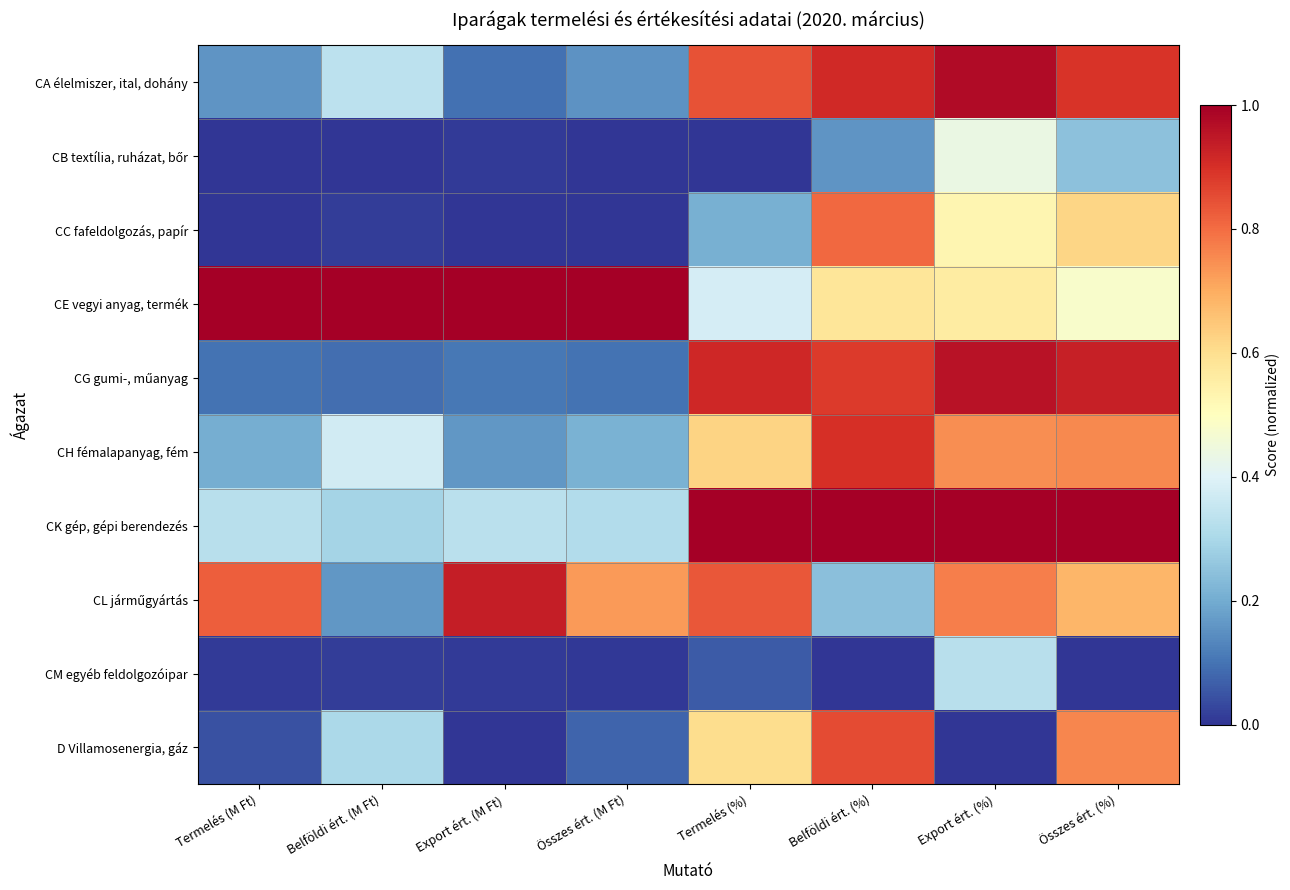

Rank the series by their maximum value, from highest to lowest.

CE vegyi anyag, termék, CK gép, gépi berendezés, CA élelmiszer, ital, dohány, CG gumi-, műanyag, CL járműgyártás, CH fémalapanyag, fém, D Villamosenergia, gáz, CC fafeldolgozás, papír, CB textília, ruházat, bőr, CM egyéb feldolgozóipar